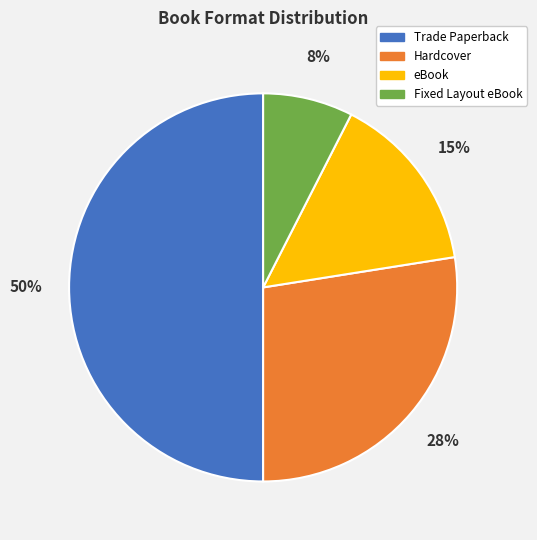

The Hardcover slice represents 38% of the pie. True or false?

False